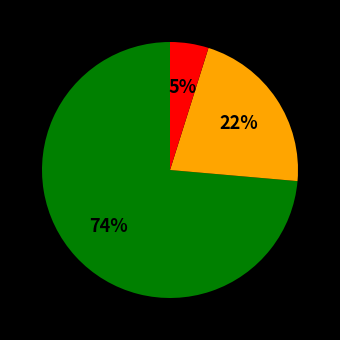

To the nearest percent, what is the average slice percentage?

33%